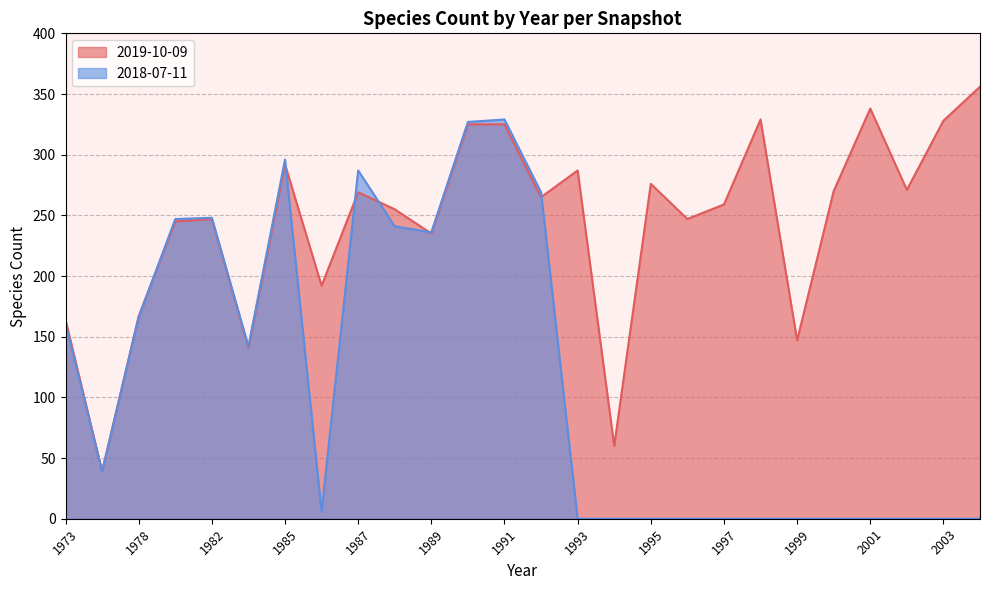

How many lines are shown in the chart?

2